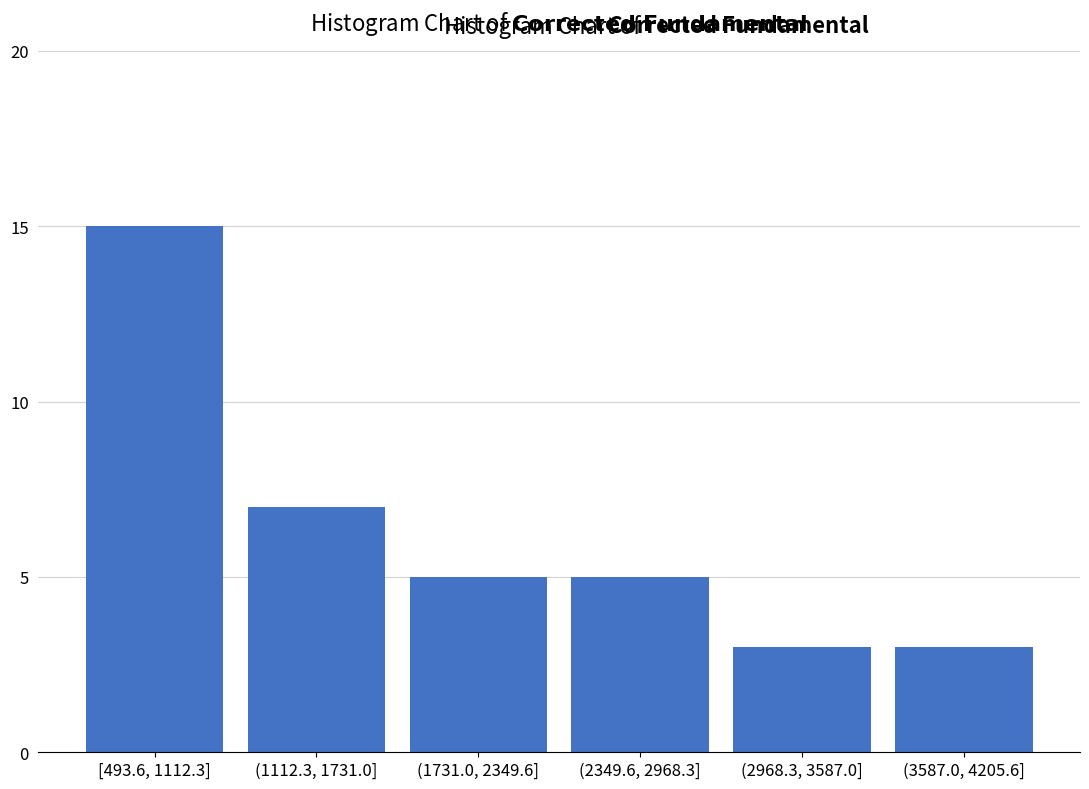

Reading left to right, transcribe all the data shown in this chart.

[493.6, 1112.3]=15	(1112.3, 1731.0]=7	(1731.0, 2349.6]=5	(2349.6, 2968.3]=5	(2968.3, 3587.0]=3	(3587.0, 4205.6]=3